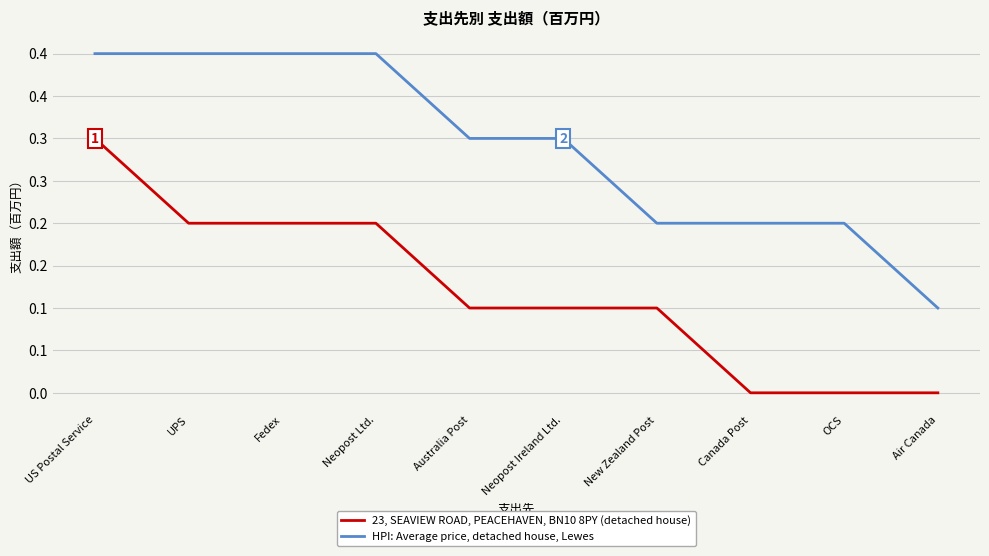

What are all the series names shown in the legend?

23, SEAVIEW ROAD, PEACEHAVEN, BN10 8PY (detached house), HPI: Average price, detached house, Lewes